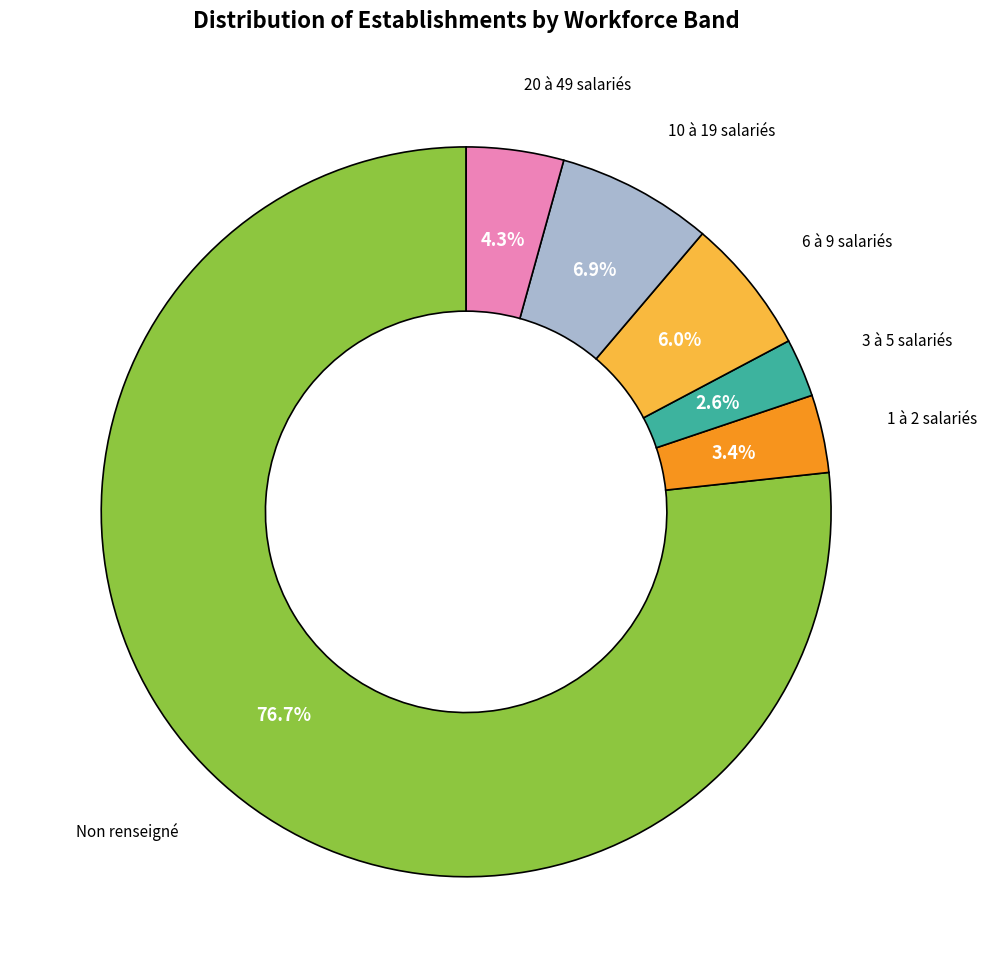

Does any single category account for the majority?

Yes